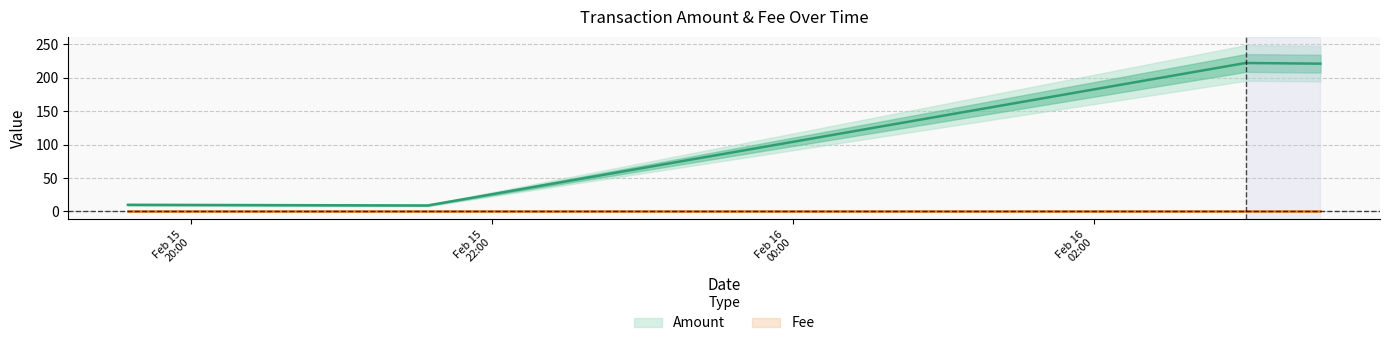

At which category does the chart reach its minimum across all series?

2018-02-15 21:34:23